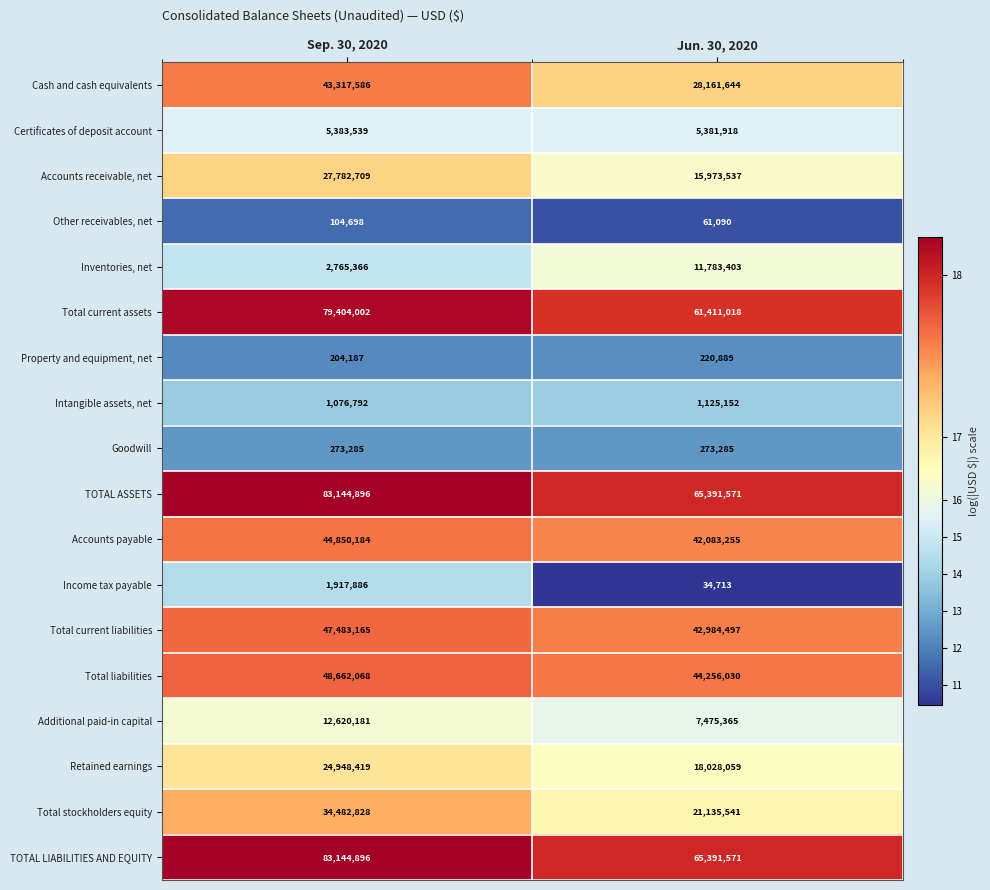

At which category does the chart reach its peak across all series?

Sep. 30, 2020